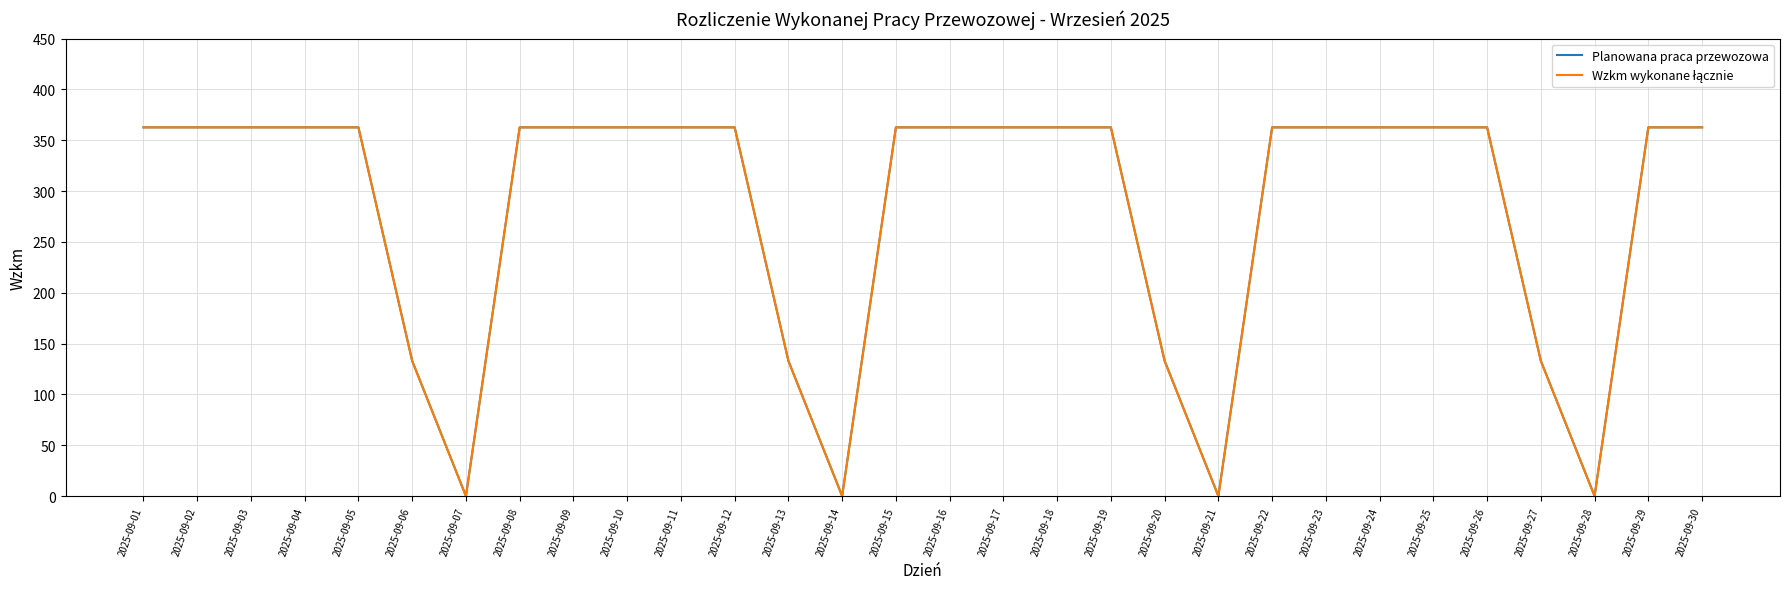

Does the chart display data point markers on the line(s)?

No